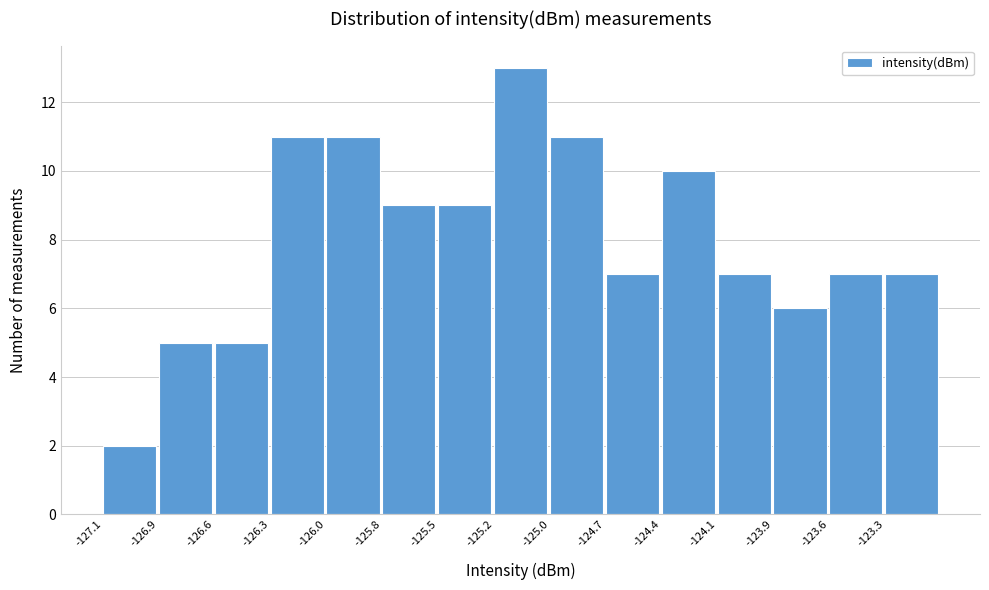

Reading left to right, list all the values displayed in this chart.

2	5	5	11	11	9	9	13	11	7	10	7	6	7	7